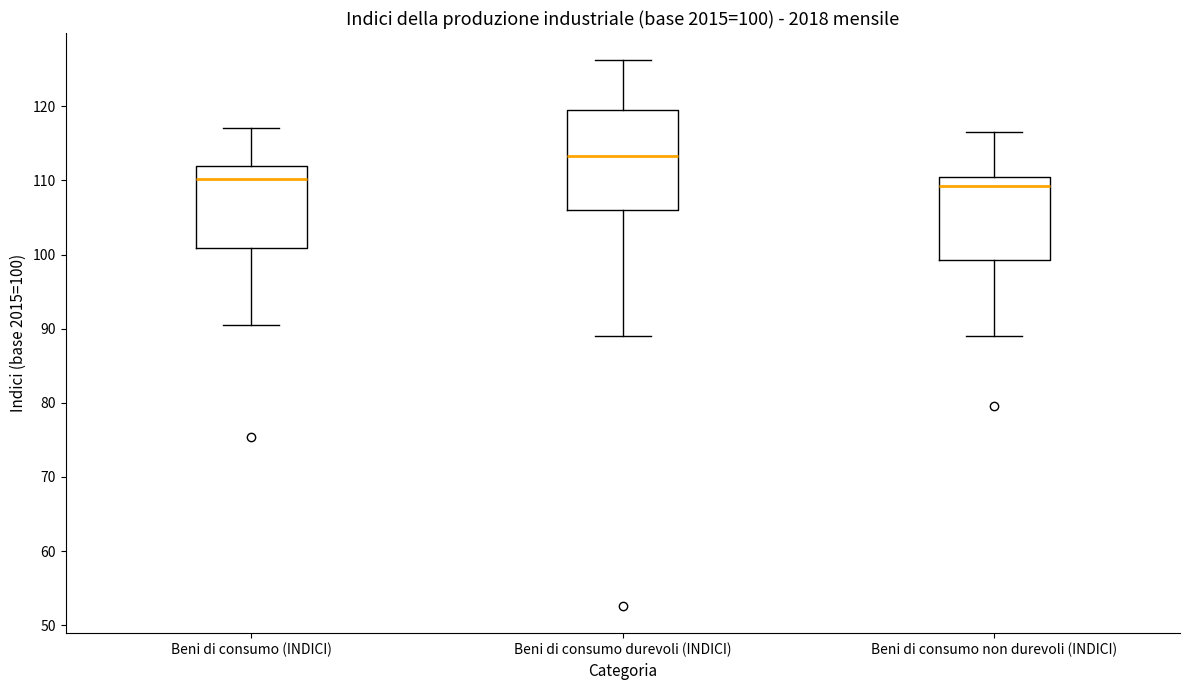

Comparing the boxes themselves (not the whiskers), which one is the tallest?

Beni di consumo durevoli (INDICI)